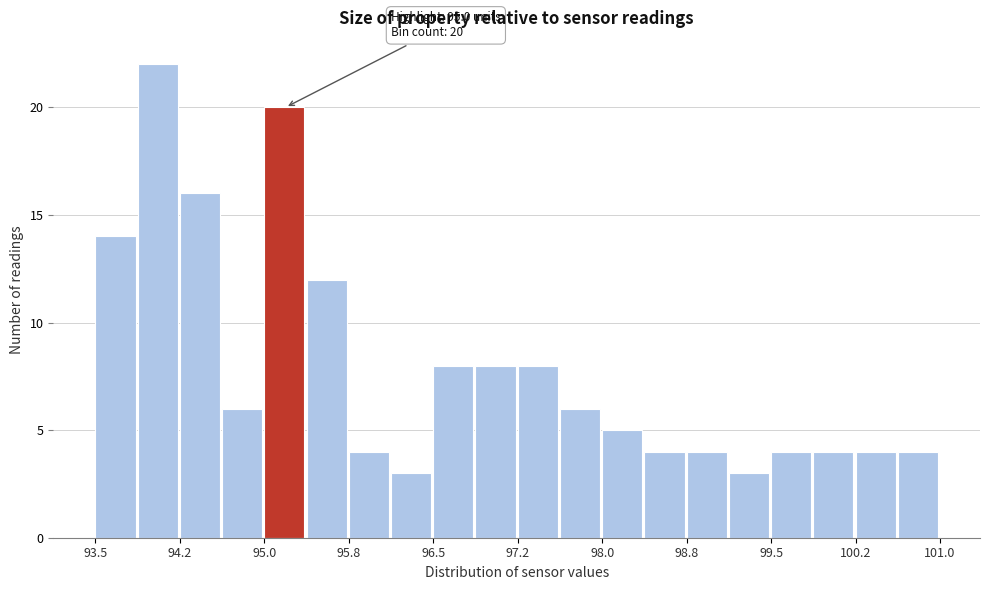

Read against the x-axis, roughly where is the centre of the tallest bar?

94.1